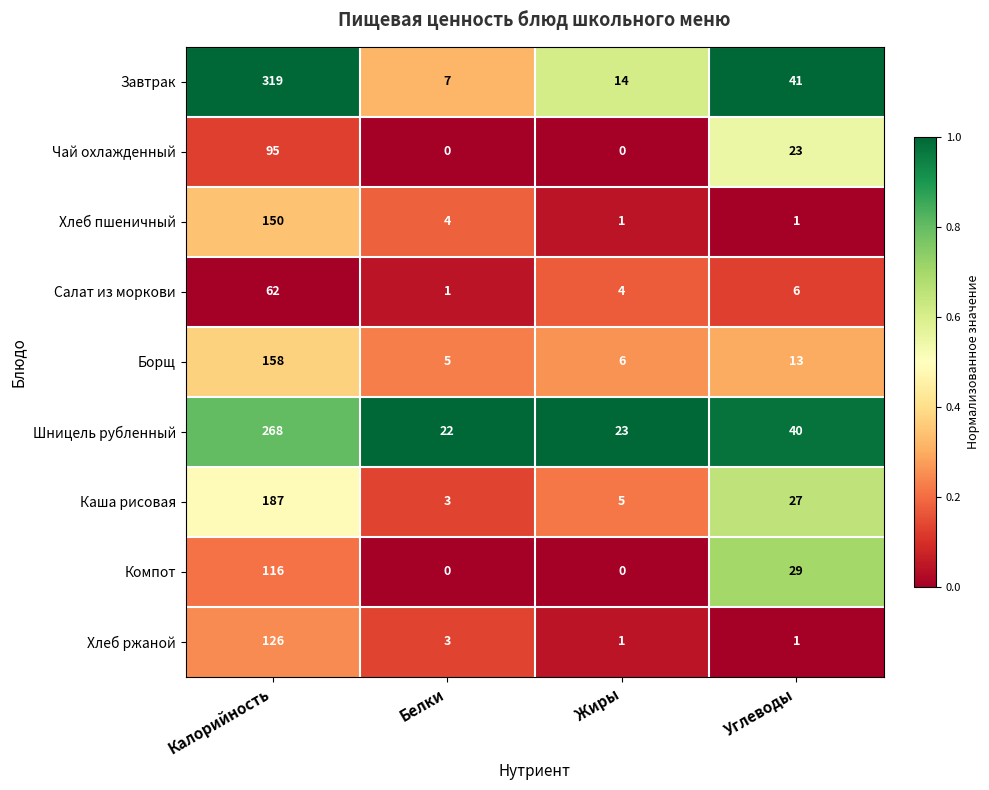

List the labels in order of Завтрак value, smallest first.

Белки, Жиры, Углеводы, Калорийность